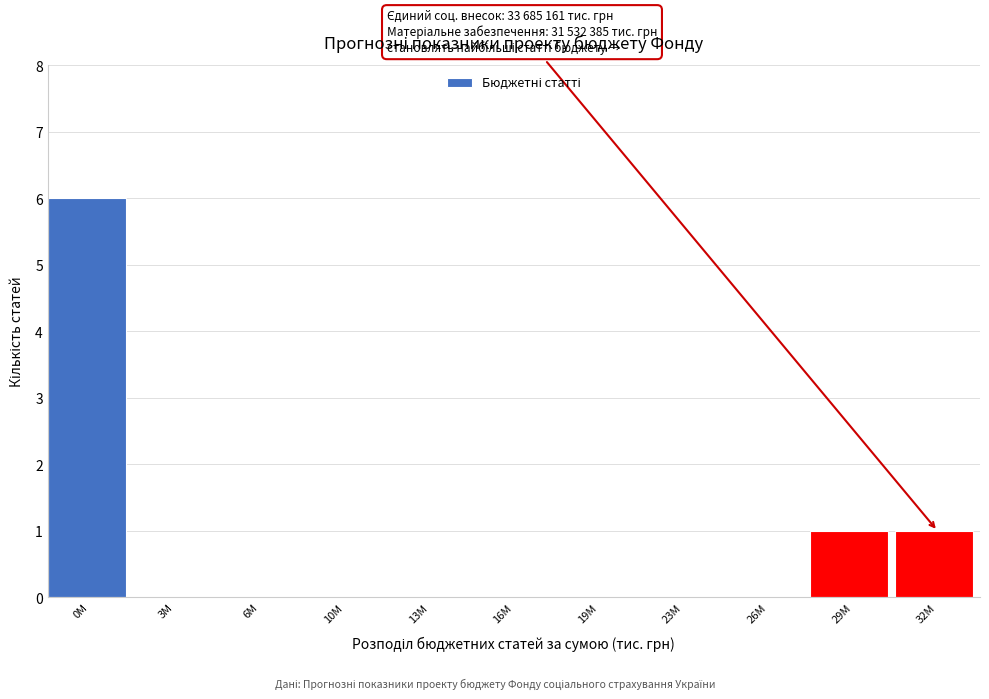

Reading right to left, extract all data points from this chart.

32M=1	29M=1	26M=0	23M=0	19M=0	16M=0	13M=0	10M=0	6M=0	3M=0	0M=6